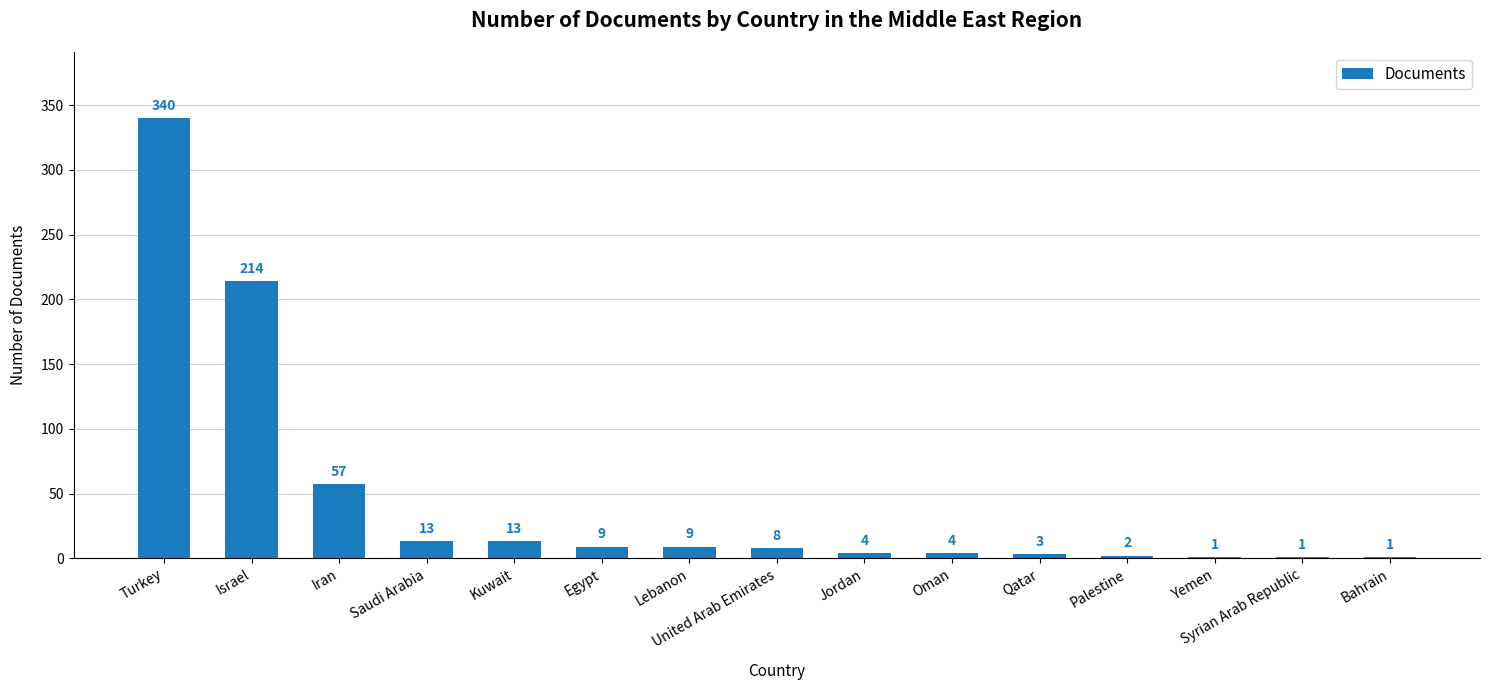

Which category has the highest value across all series?

Turkey